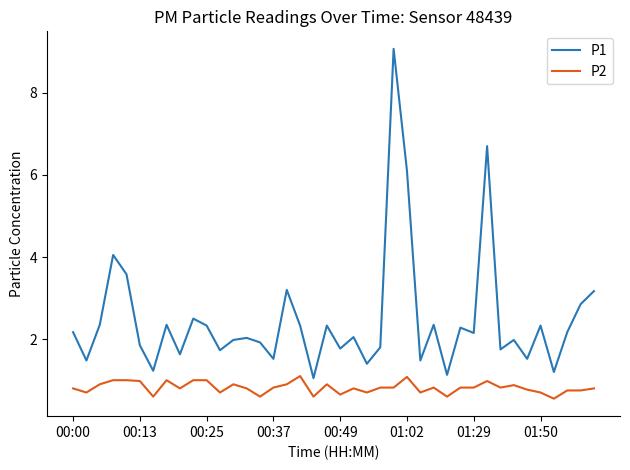

What is the difference between the maximum and minimum values in the P1 series?

8.0